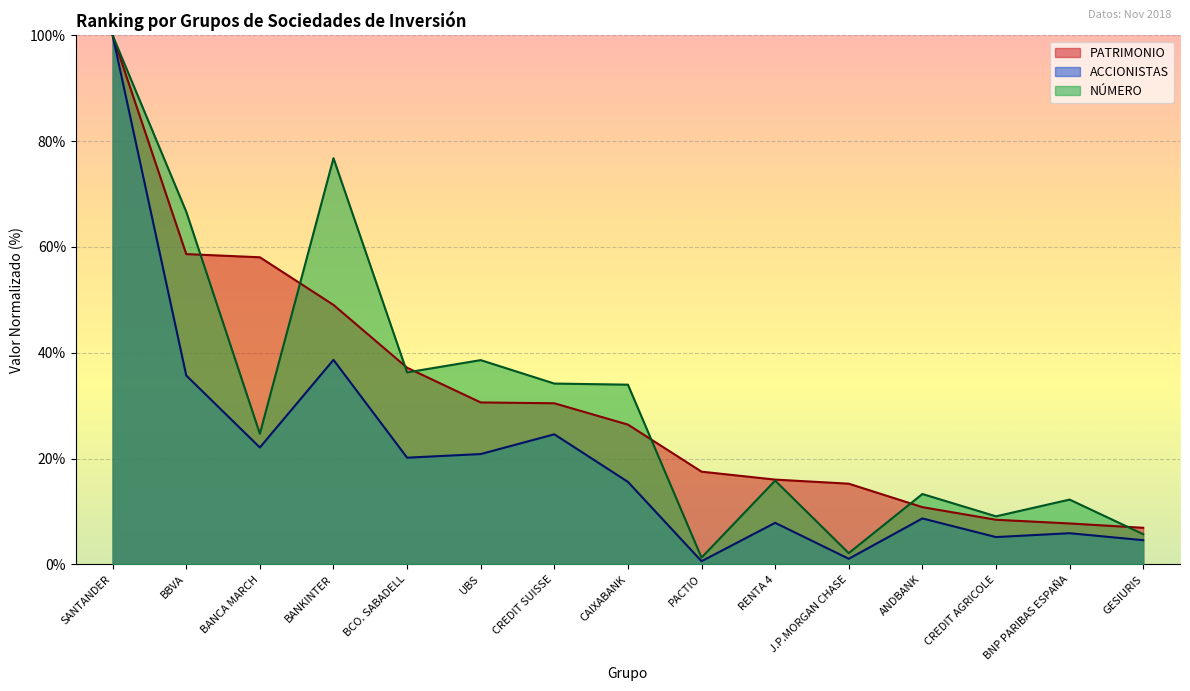

Reading left to right, list all the values displayed in this chart.

ACCIONISTAS: SANTANDER=100.0	BBVA=35.7	BANCA MARCH=22.1	BANKINTER=38.7	BCO. SABADELL=20.2	UBS=20.8	CREDIT SUISSE=24.6	CAIXABANK=15.6	PACTIO=0.6	RENTA 4=7.8	J.P.MORGAN CHASE=1.0	ANDBANK=8.7	CREDIT AGRICOLE=5.1	BNP PARIBAS ESPAÑA=5.9	GESIURIS=4.6
PATRIMONIO: SANTANDER=100.0	BBVA=58.7	BANCA MARCH=58.1	BANKINTER=49.0	BCO. SABADELL=37.2	UBS=30.6	CREDIT SUISSE=30.5	CAIXABANK=26.4	PACTIO=17.5	RENTA 4=16.0	J.P.MORGAN CHASE=15.2	ANDBANK=10.8	CREDIT AGRICOLE=8.4	BNP PARIBAS ESPAÑA=7.7	GESIURIS=6.9
NUMERO: SANTANDER=100.0	BBVA=66.7	BANCA MARCH=24.7	BANKINTER=76.8	BCO. SABADELL=36.3	UBS=38.6	CREDIT SUISSE=34.2	CAIXABANK=34.0	PACTIO=1.3	RENTA 4=15.8	J.P.MORGAN CHASE=2.1	ANDBANK=13.3	CREDIT AGRICOLE=9.1	BNP PARIBAS ESPAÑA=12.2	GESIURIS=5.7